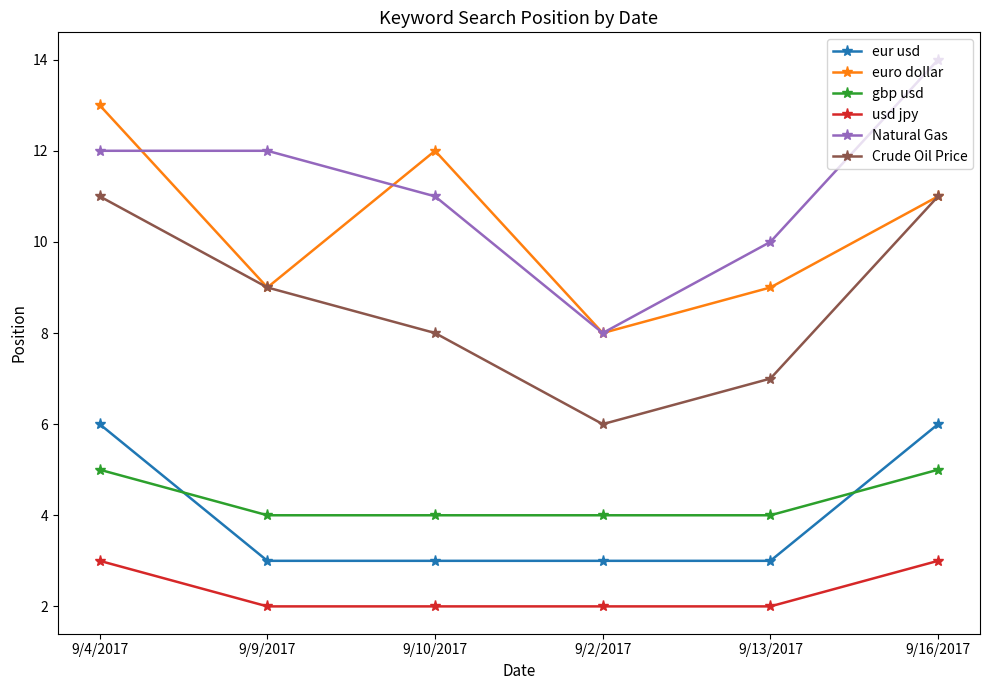

Is the value of usd jpy at 9/2/2017 greater than the value of gbp usd at 9/2/2017?

No